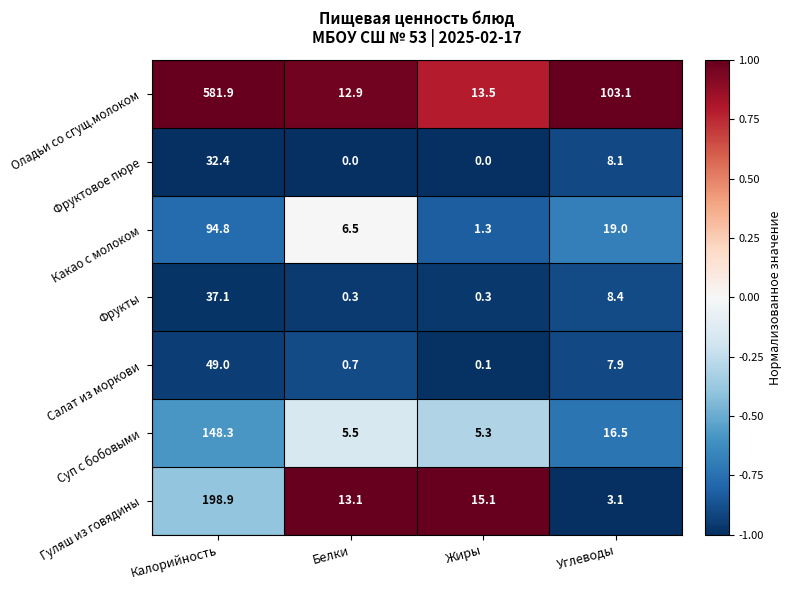

Rank the series by their maximum value, from highest to lowest.

Оладьи со сгущ.молоком, Гуляш из говядины, Суп с бобовыми, Какао с молоком, Салат из моркови, Фрукты, Фруктовое пюре